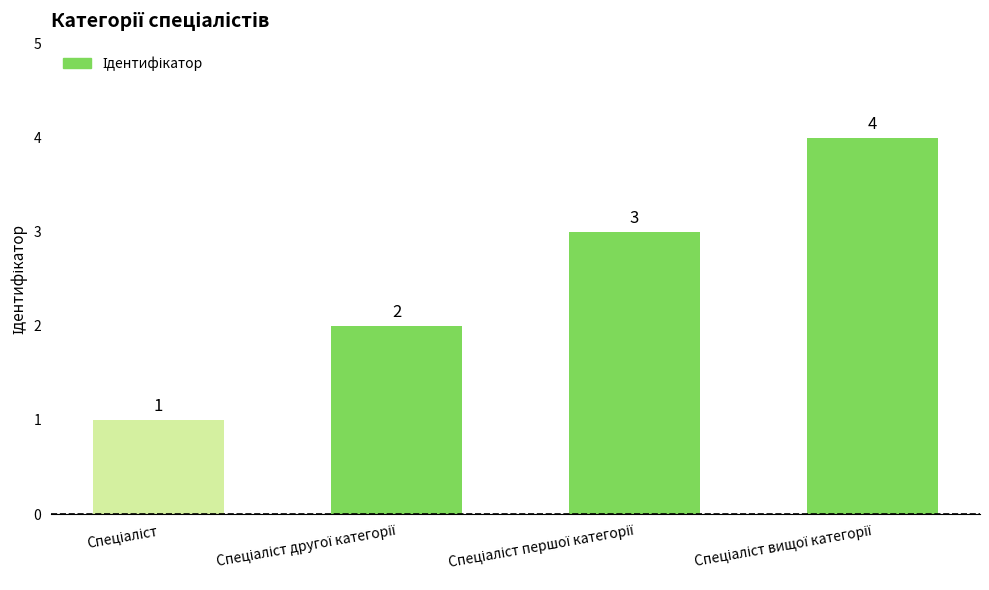

What is the value of the 2nd bar from the left?

2